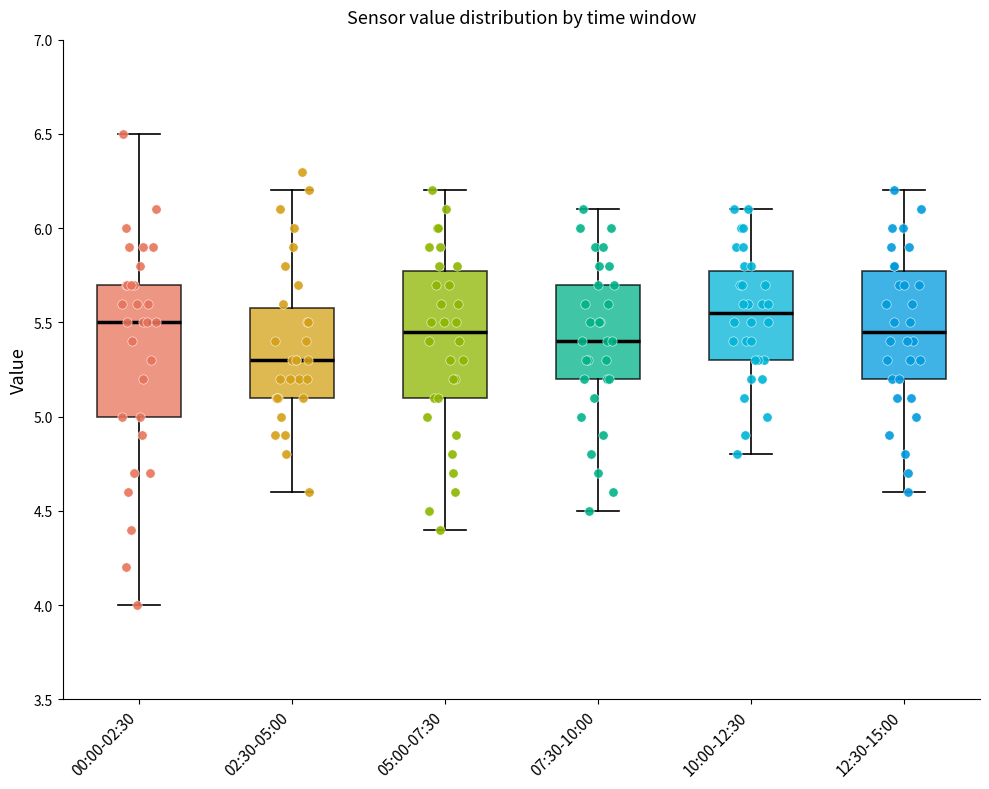

Reading left to right, transcribe this box plot: for each box, give where its median line is, the range the box spans, and where its two whiskers end, as read against the y-axis. The values are not printed on the chart, so give them approximately, as read against the axis.

00:00-02:30: median 5.50, box 5.00 to 5.70, whiskers 4.00 to 6.50
02:30-05:00: median 5.30, box 5.10 to 5.60, whiskers 4.60 to 6.20
05:00-07:30: median 5.45, box 5.10 to 5.80, whiskers 4.40 to 6.20
07:30-10:00: median 5.40, box 5.20 to 5.70, whiskers 4.50 to 6.10
10:00-12:30: median 5.55, box 5.30 to 5.80, whiskers 4.80 to 6.10
12:30-15:00: median 5.45, box 5.20 to 5.80, whiskers 4.60 to 6.20